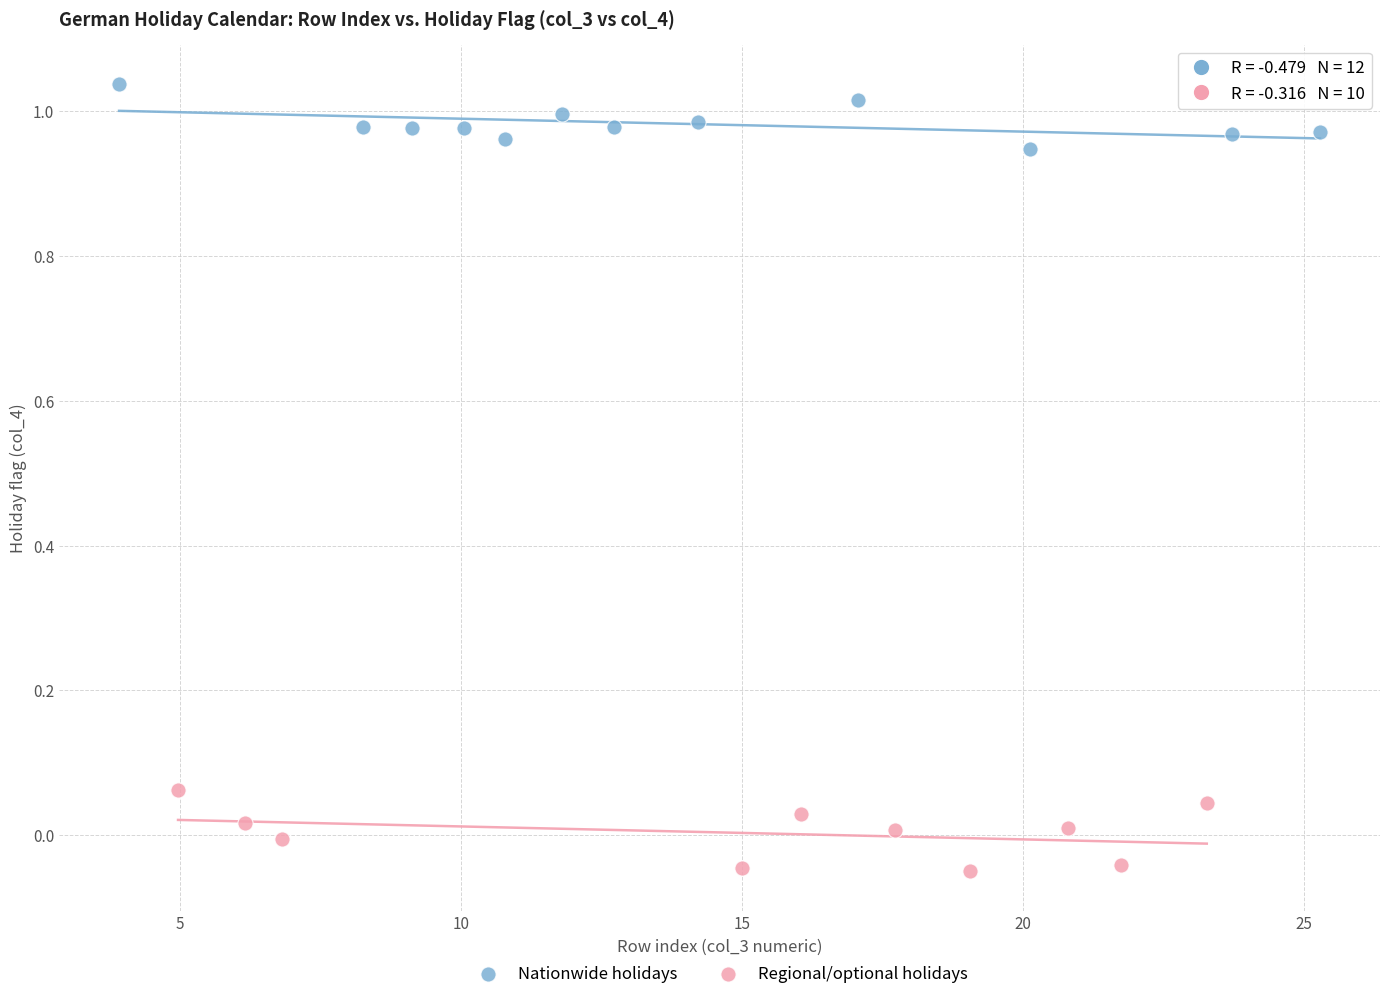

Which series reaches the minimum Y coordinate?

Regional/optional holidays